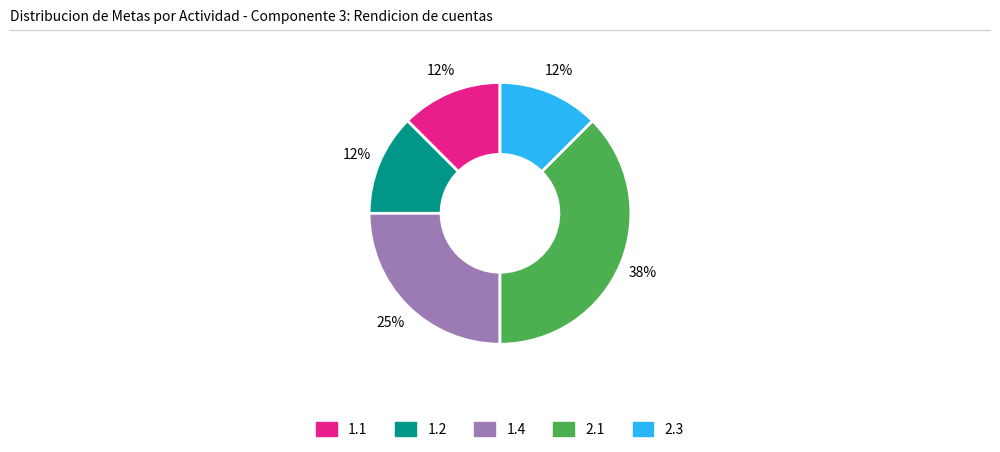

What is the largest slice in the pie chart?

2.1